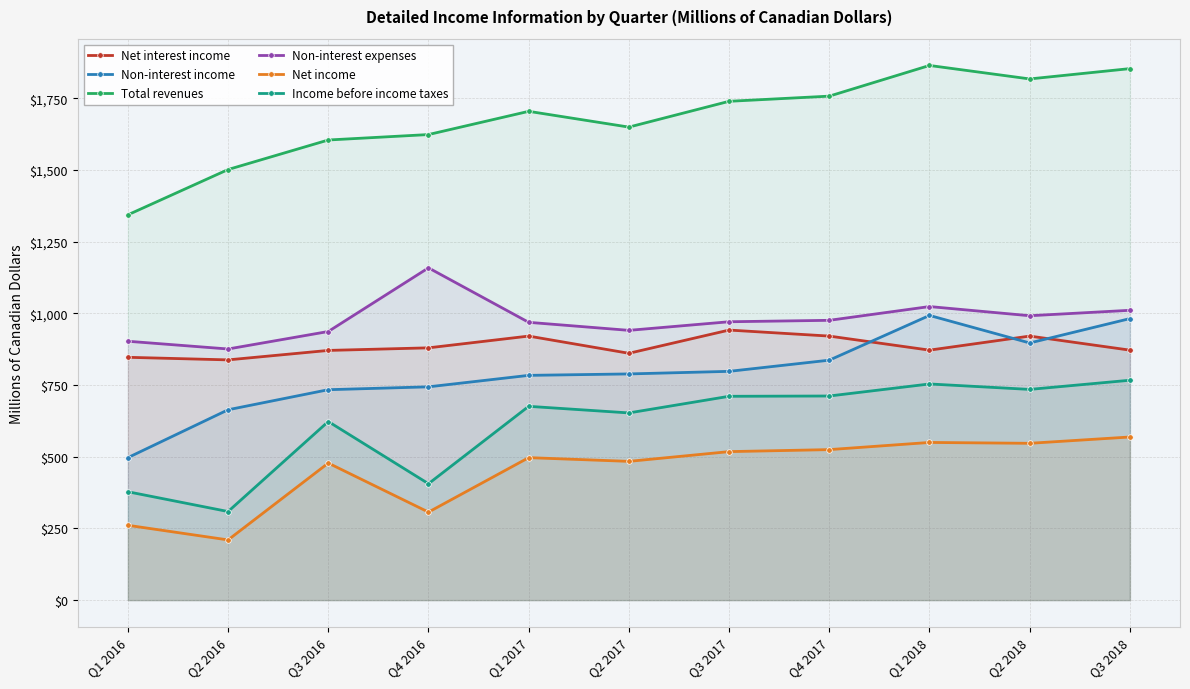

Which category has the lowest value across all series?

Q2 2016